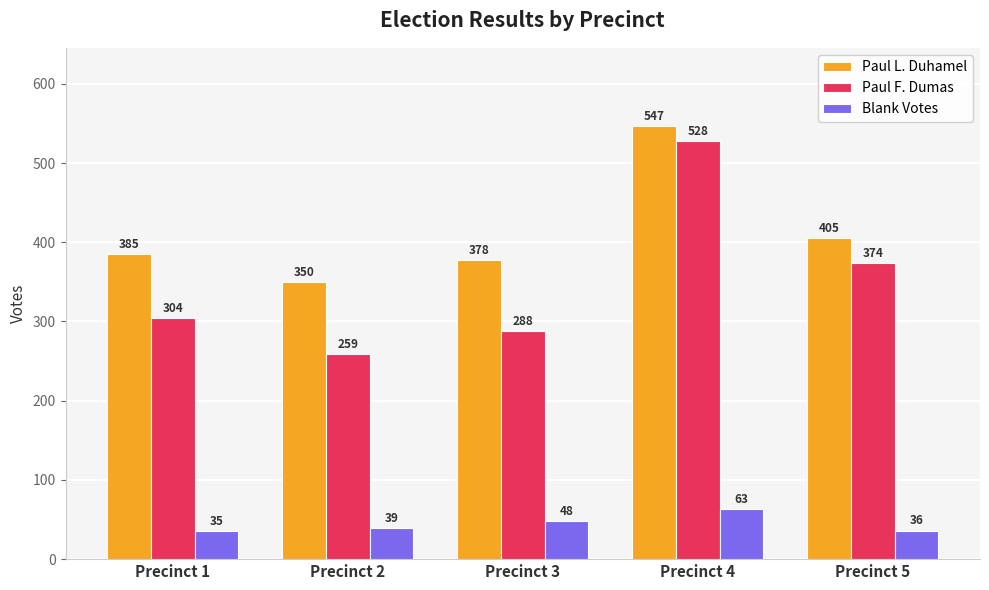

At which label is Paul L. Duhamel closest to 448?

Precinct 5